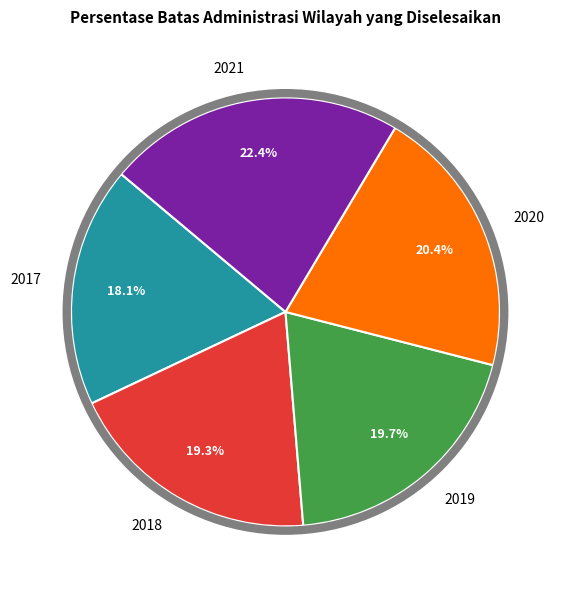

True or false: 2021 accounts for 34% of the total.

False